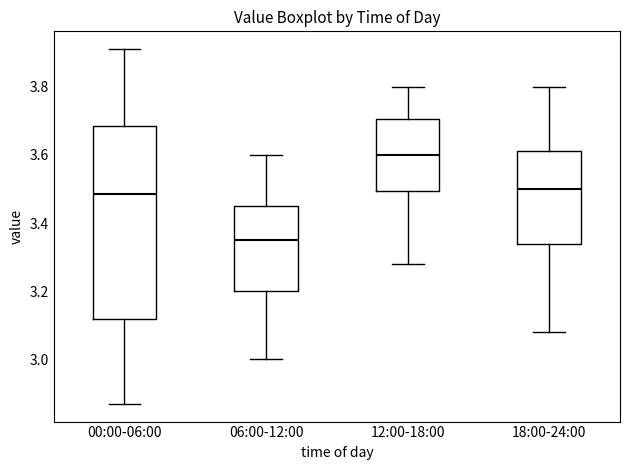

Reading left to right, read every box against the y-axis: the position of its median line, the range the box covers, and the ends of its whiskers. The values are not printed on the chart, so give them approximately, as read against the axis.

00:00-06:00: median 3.48, box 3.12 to 3.68, whiskers 2.88 to 3.92
06:00-12:00: median 3.36, box 3.20 to 3.46, whiskers 3.00 to 3.60
12:00-18:00: median 3.60, box 3.50 to 3.70, whiskers 3.28 to 3.80
18:00-24:00: median 3.50, box 3.34 to 3.62, whiskers 3.08 to 3.80